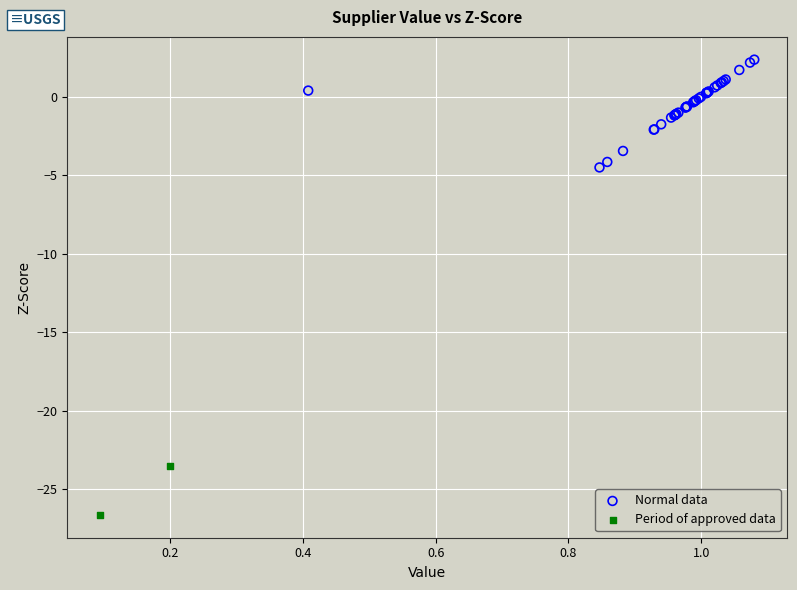

Which series reaches the maximum Y coordinate?

Normal data